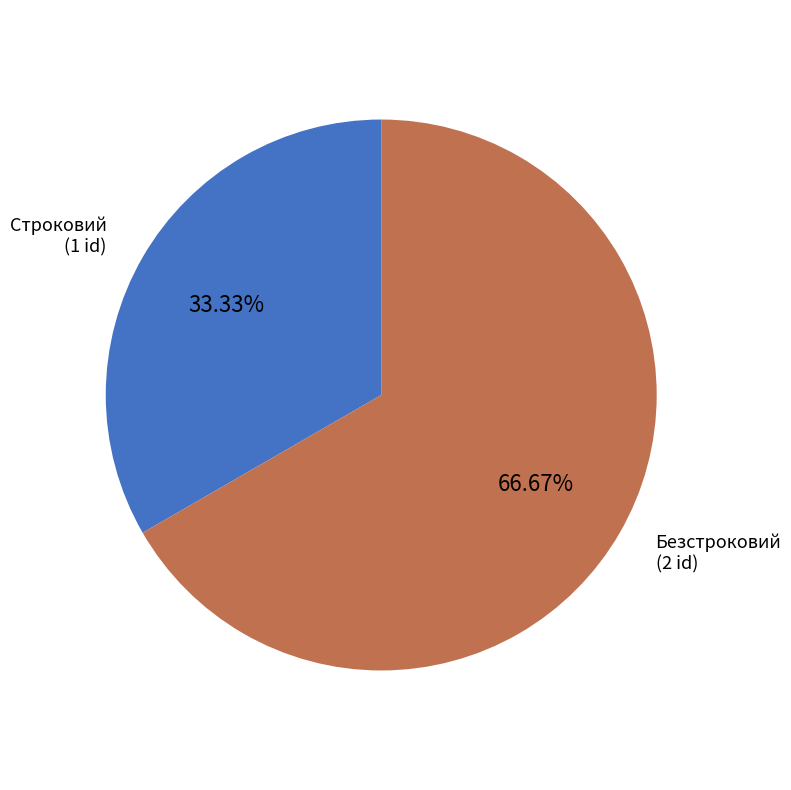

True or false: Строковий accounts for 33% of the total.

True